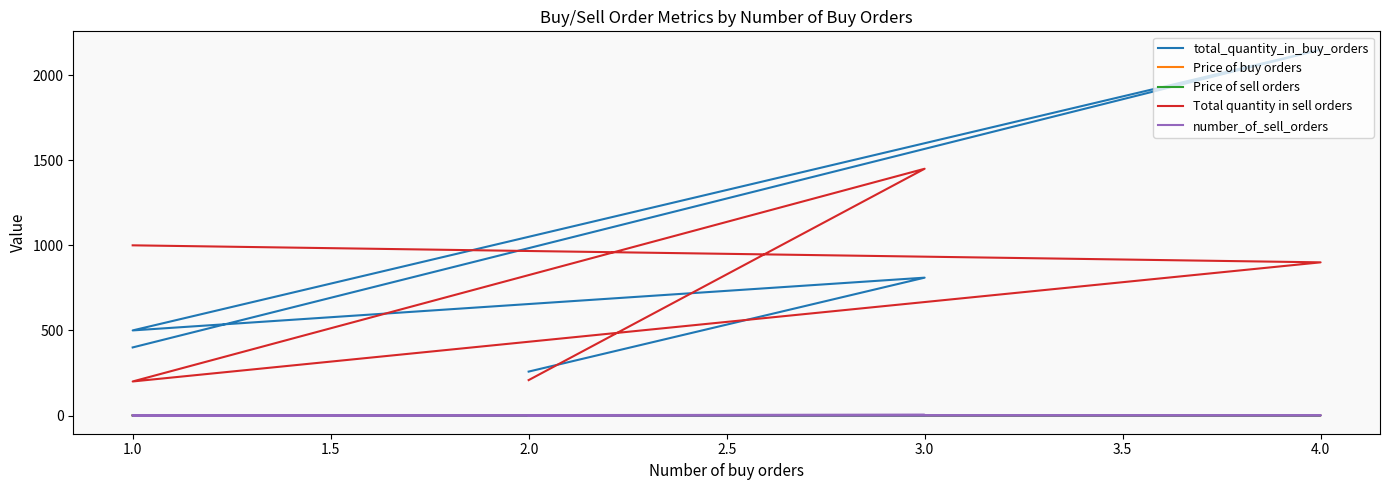

The Price of sell orders series shows 0.8 at 1.0. True or false?

True